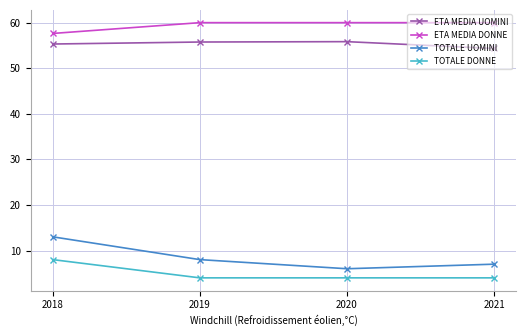

Does the chart have visible grid lines?

Yes